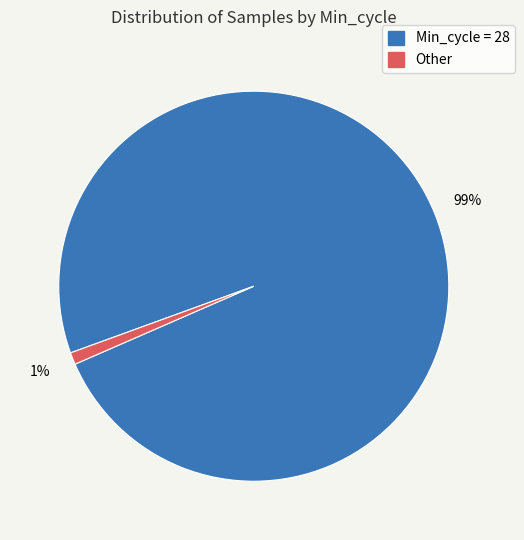

Is there a majority slice in this chart?

Yes